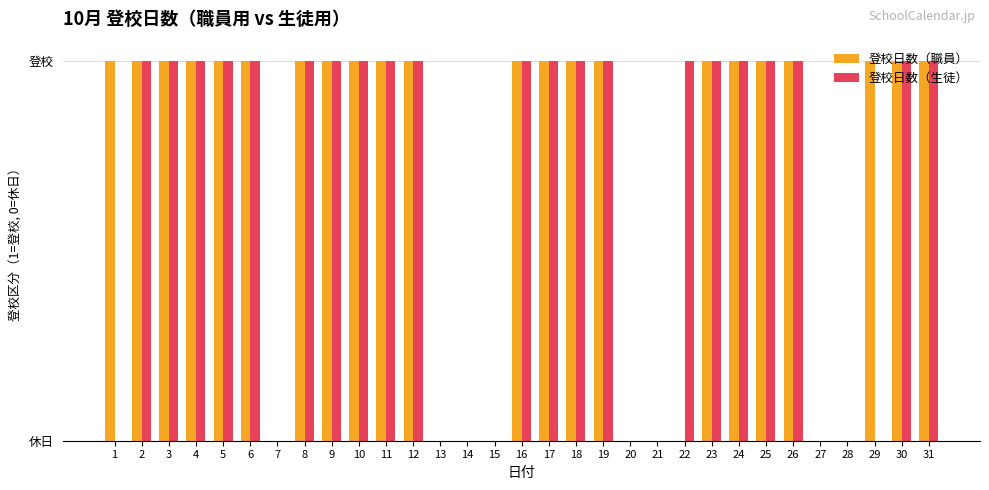

Does the chart contain stacked bars?

No